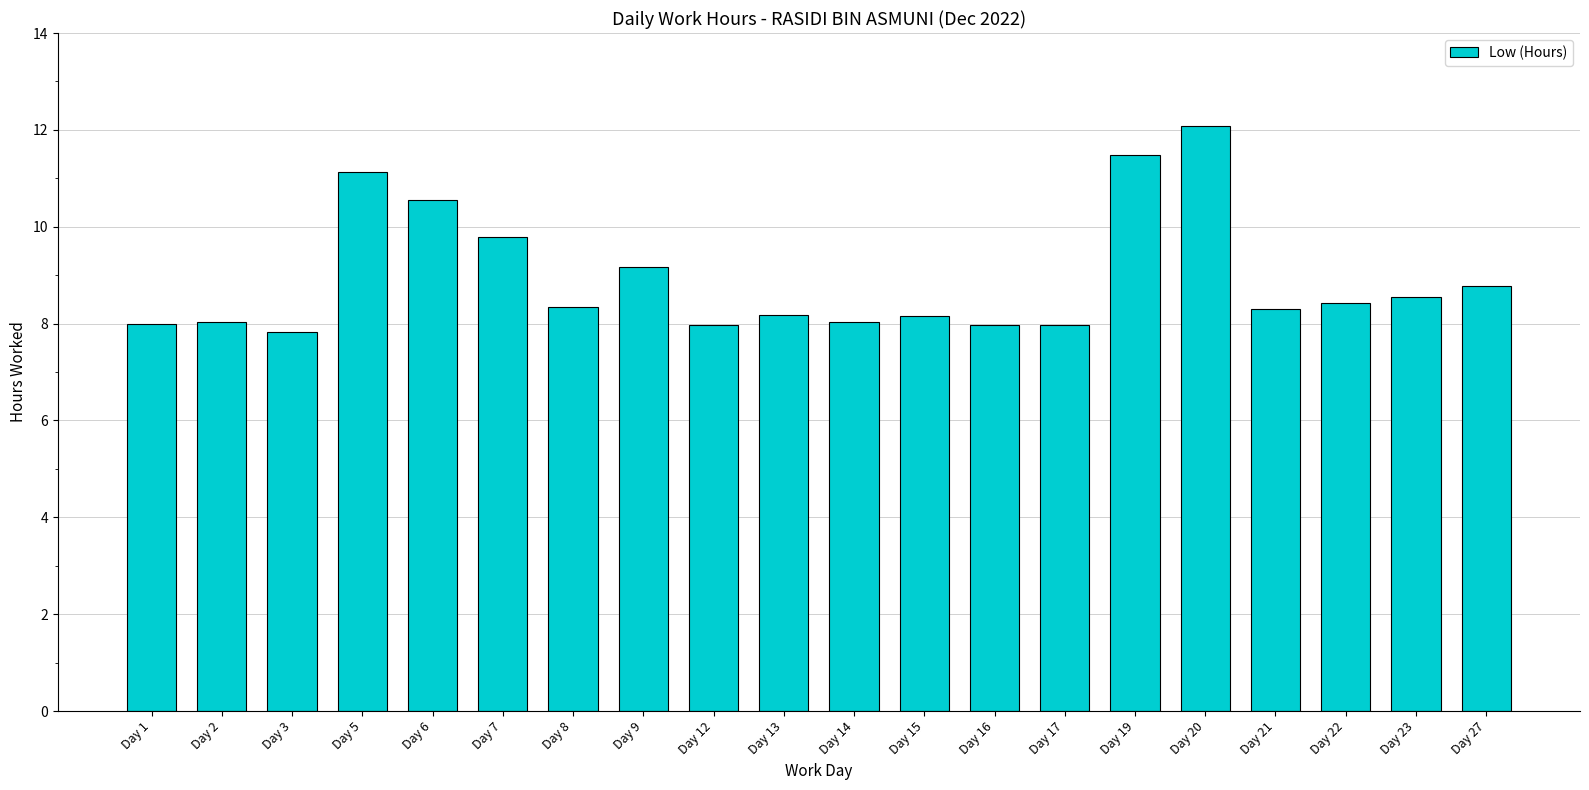

What is the average value?

8.9